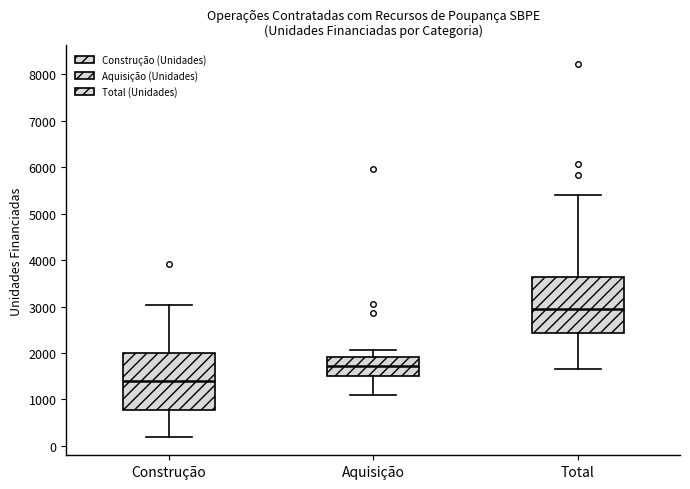

Where does the lower whisker of the box for Aquisição end on the y-axis? The values are not printed on the chart, so give them approximately, as read against the axis.

1100